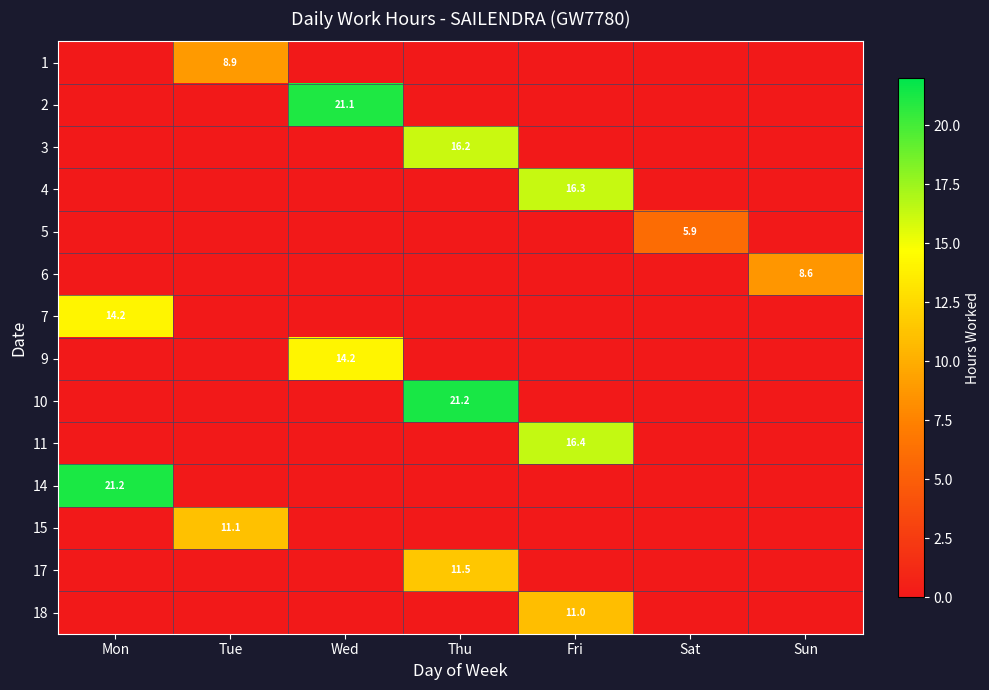

The value of 10 at Thu is 21.2. True or false?

True